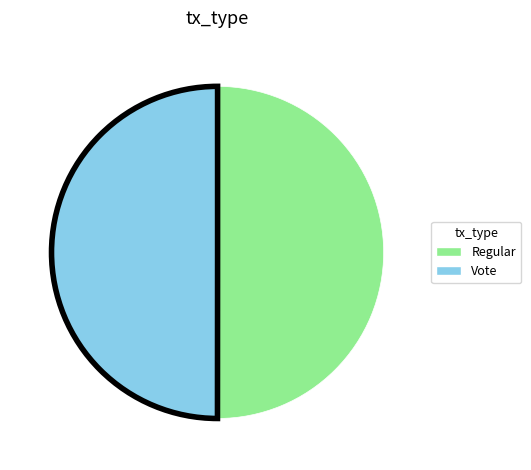

Count the number of slices in the pie.

2